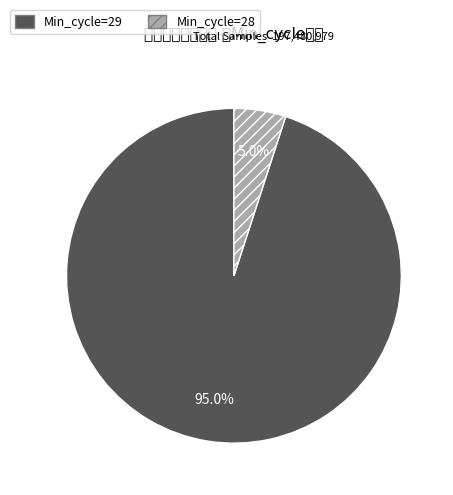

Which has a higher value, Min_cycle=29 or Min_cycle=28?

Min_cycle=29